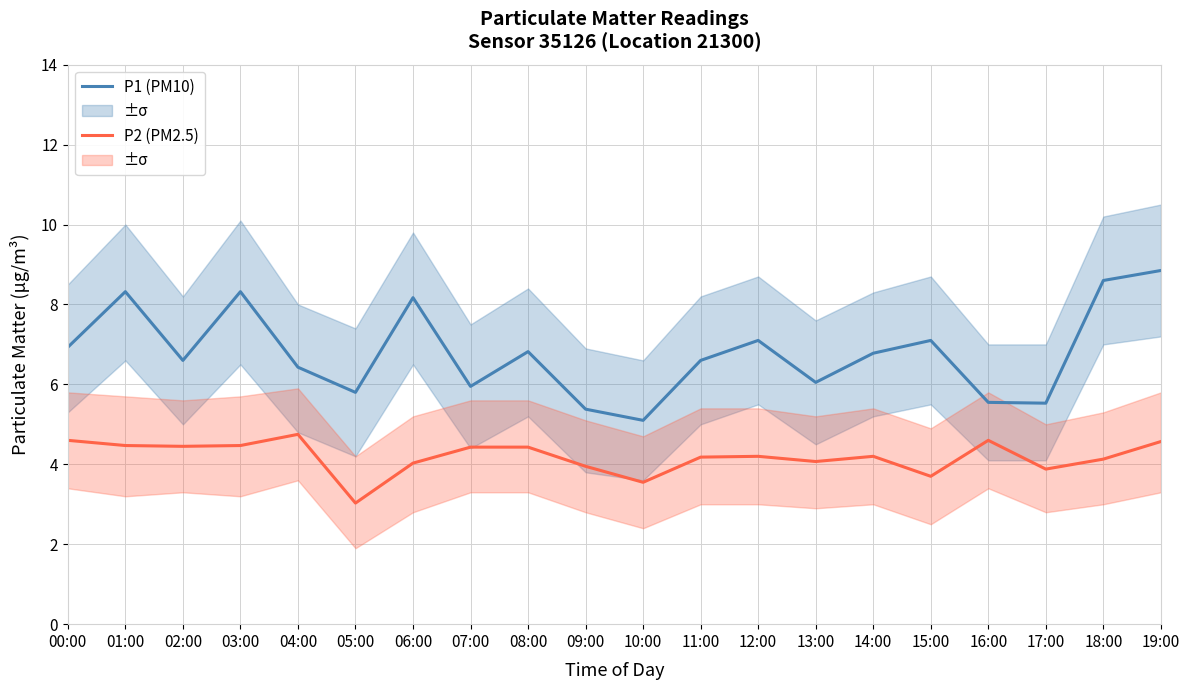

True or false: P1 (PM10) and P2 (PM2.5) cross at least once.

False